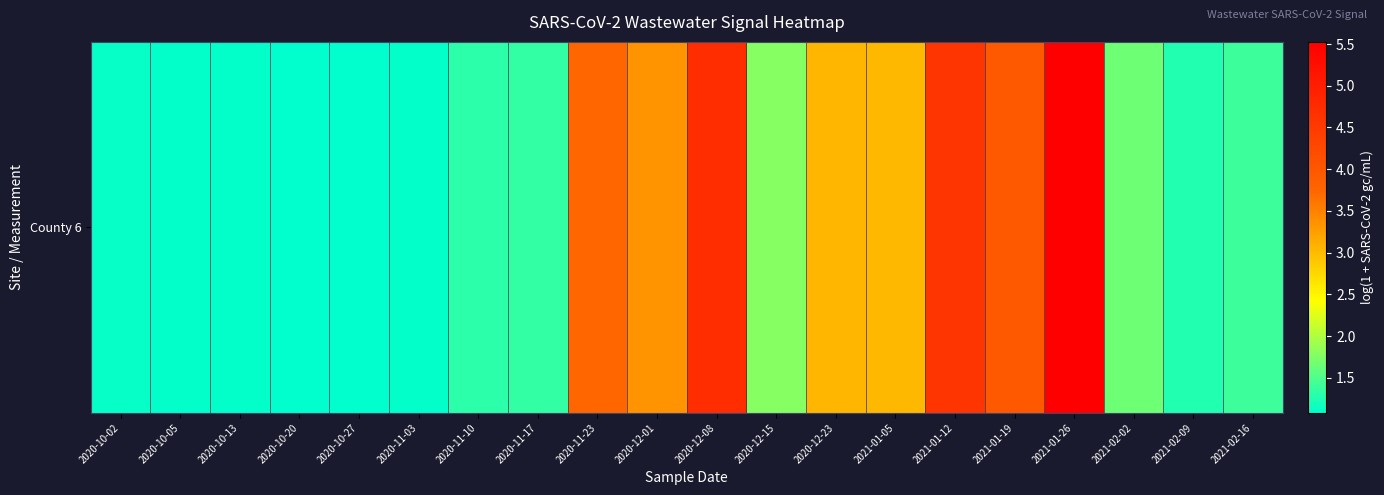

Reading left to right, list all the values displayed in this chart.

1.1	1.1	1.1	1.1	1.1	1.1	1.3	1.4	3.8	3.4	4.7	1.8	3.0	3.0	4.6	4.0	5.5	1.7	1.3	1.4